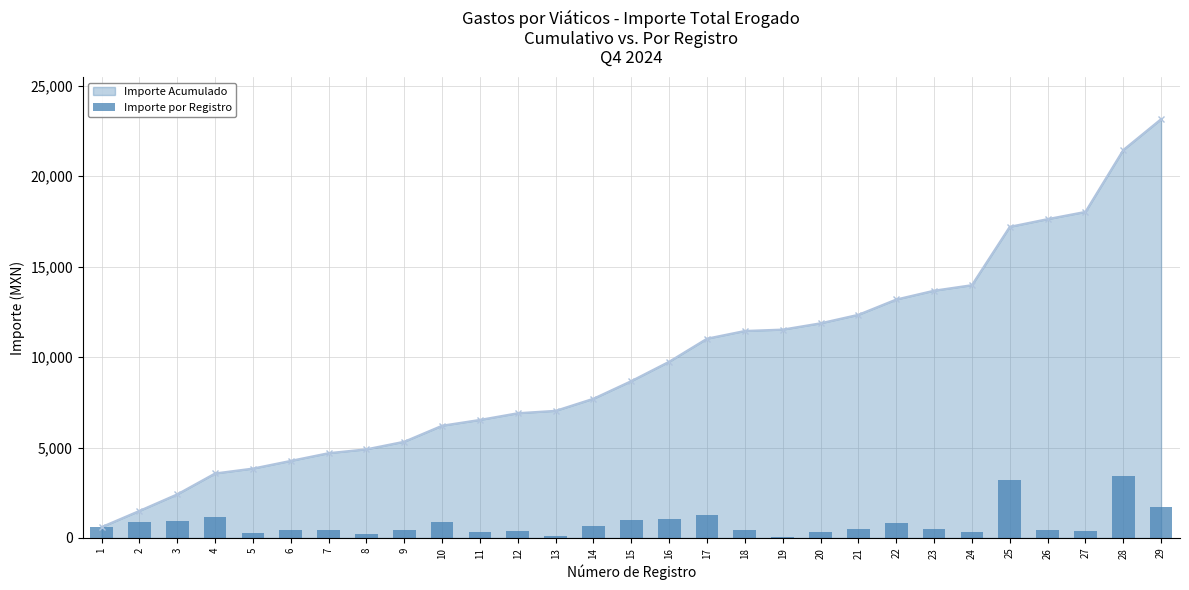

True or false: the data shows 1925.7 at 17.

False